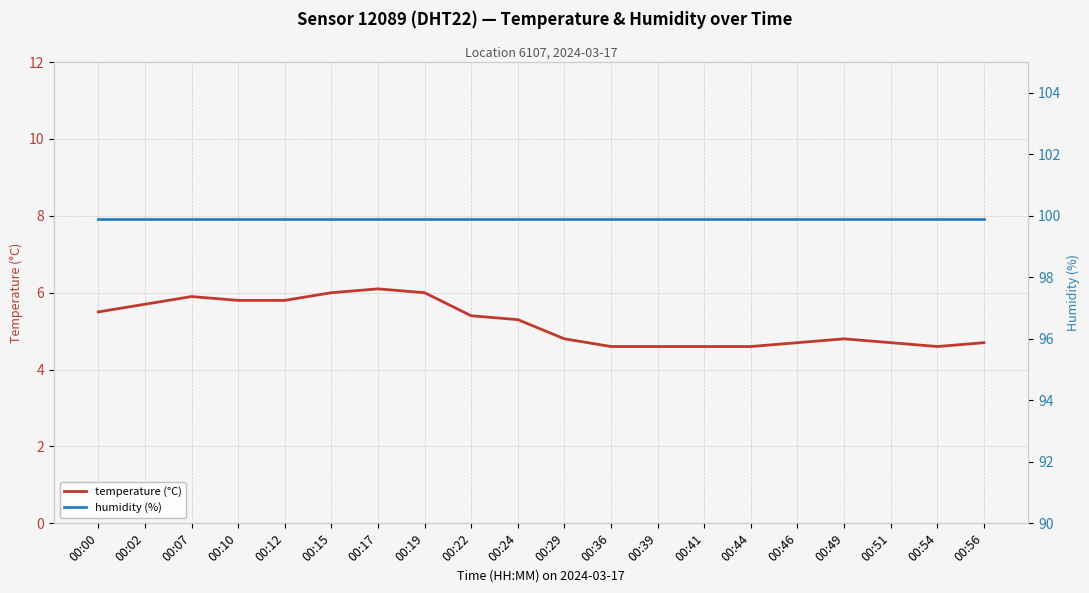

What are all the series names shown in the legend?

temperature (°C), humidity (%)